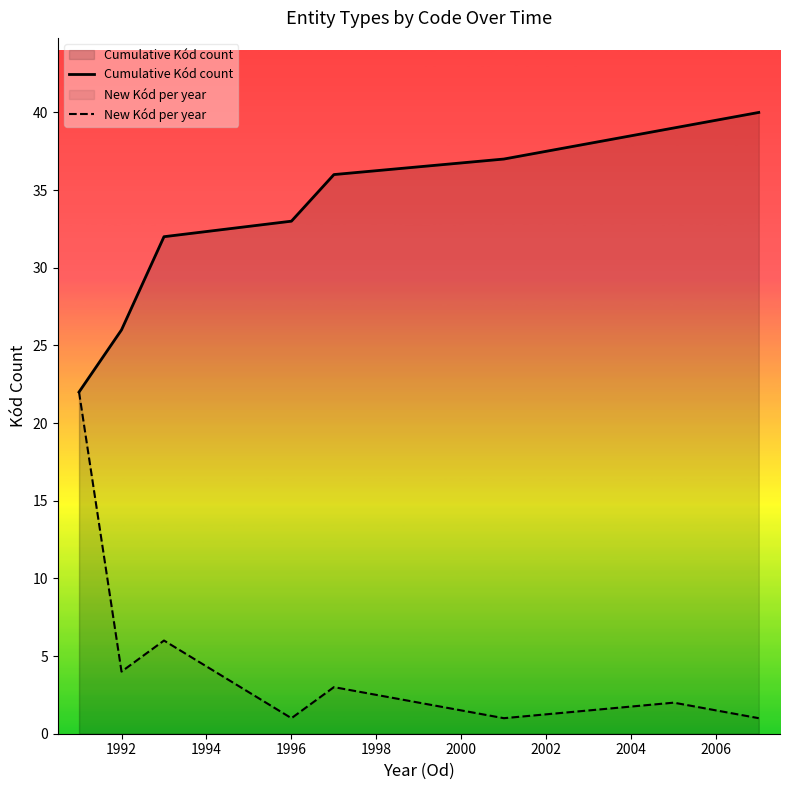

Does the chart display data point markers on the line(s)?

No